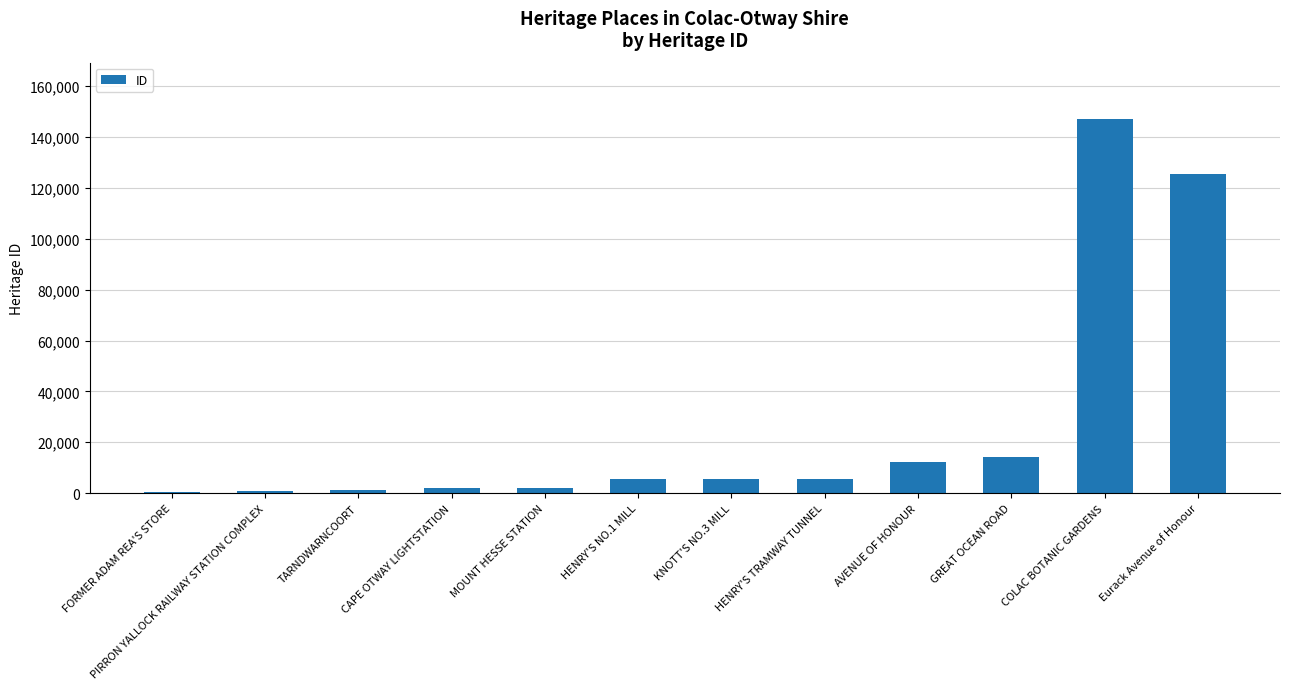

At which label is the value closest to 73735?

Eurack Avenue of Honour